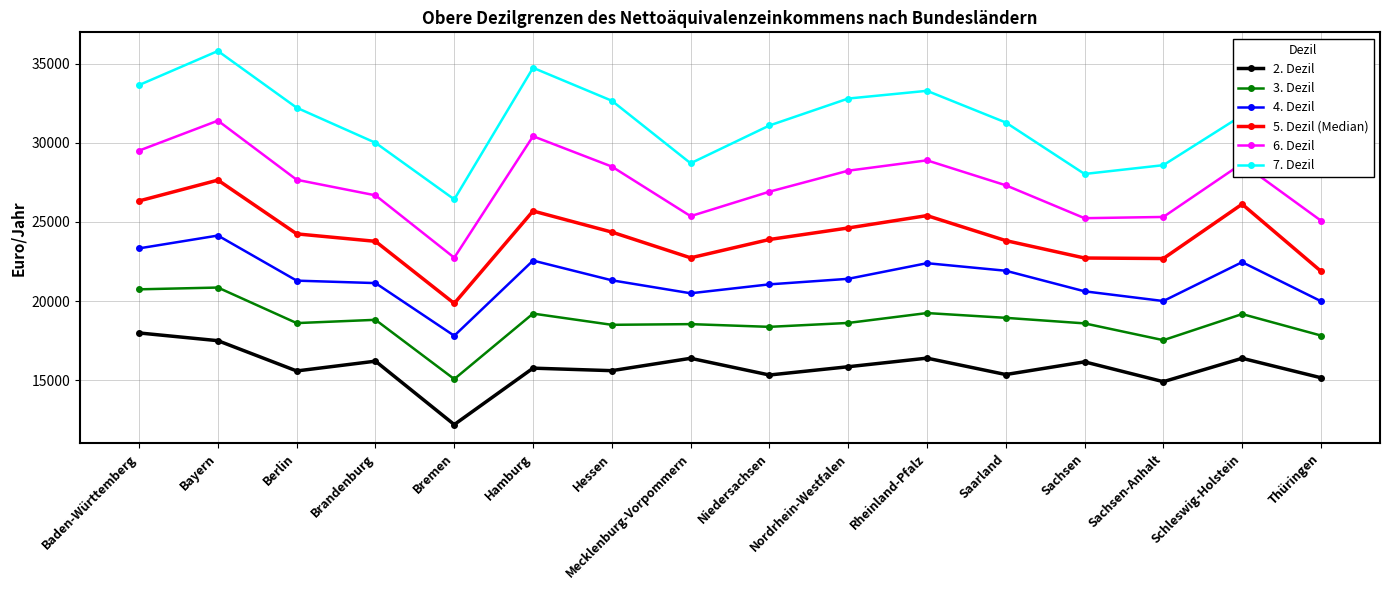

What is the sum of the 2. Dezil values at Thüringen and Nordrhein-Westfalen?

31001